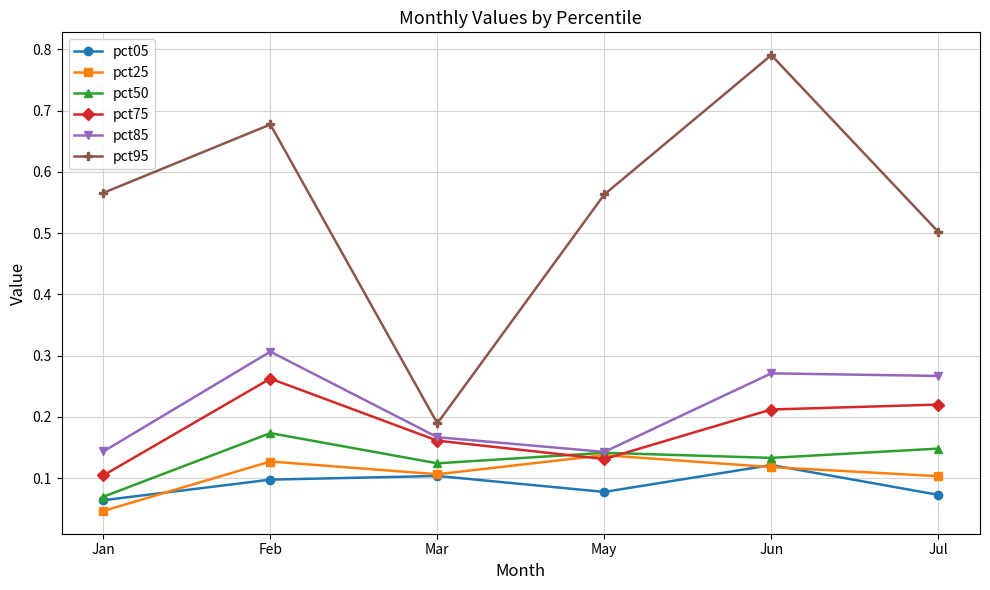

Count the pct85 values in the range 0 to 1.

6